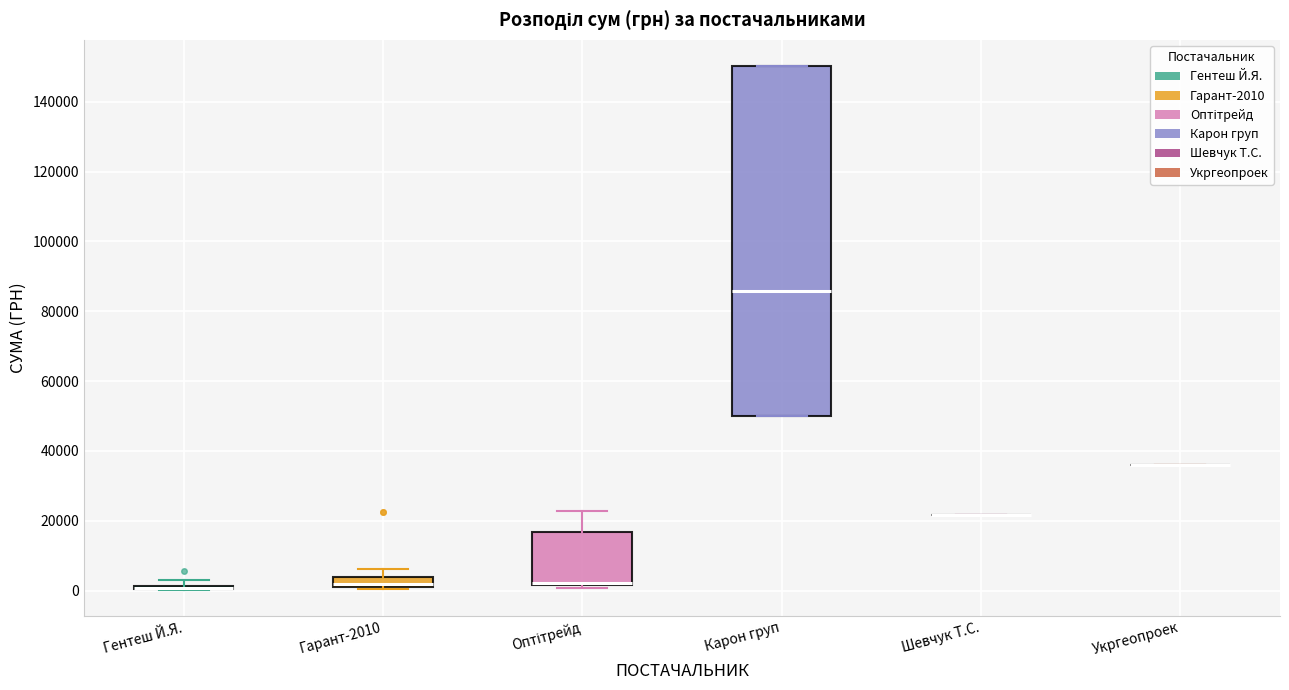

Which box is the tallest, from its lower edge to its upper edge?

Карон груп